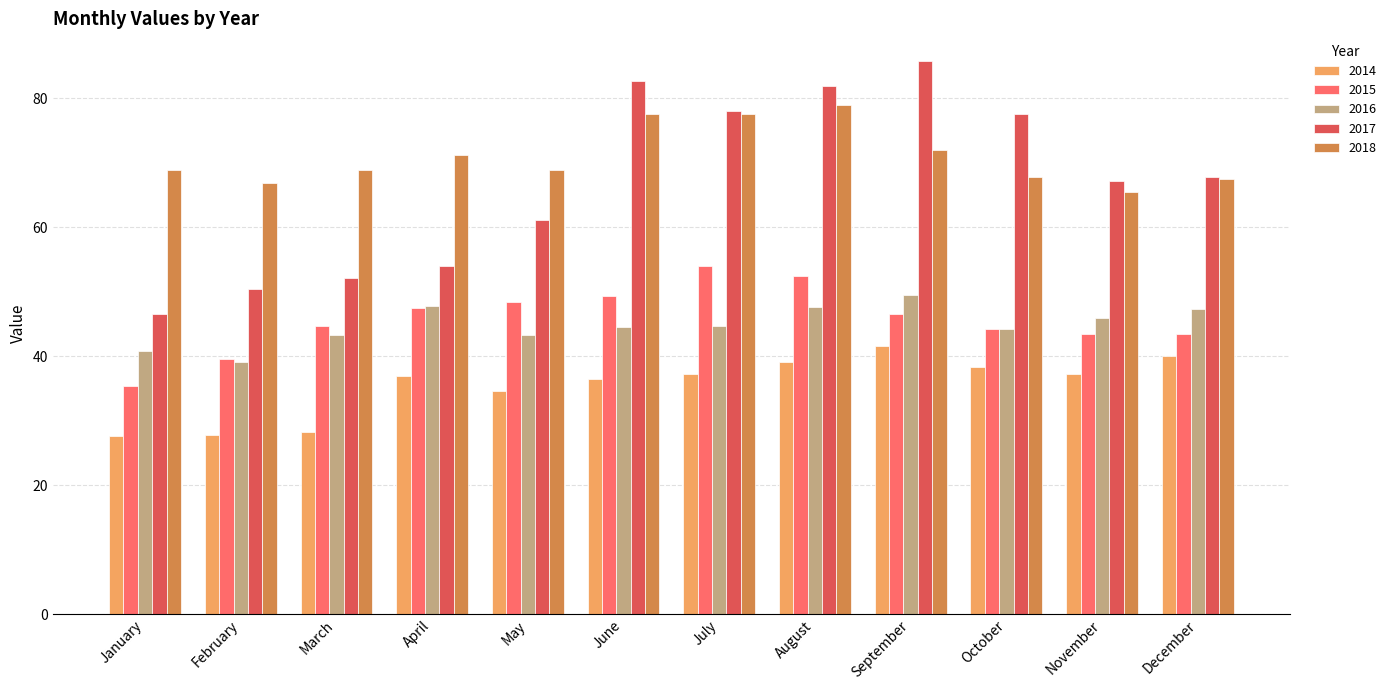

How many groups of bars are there?

12